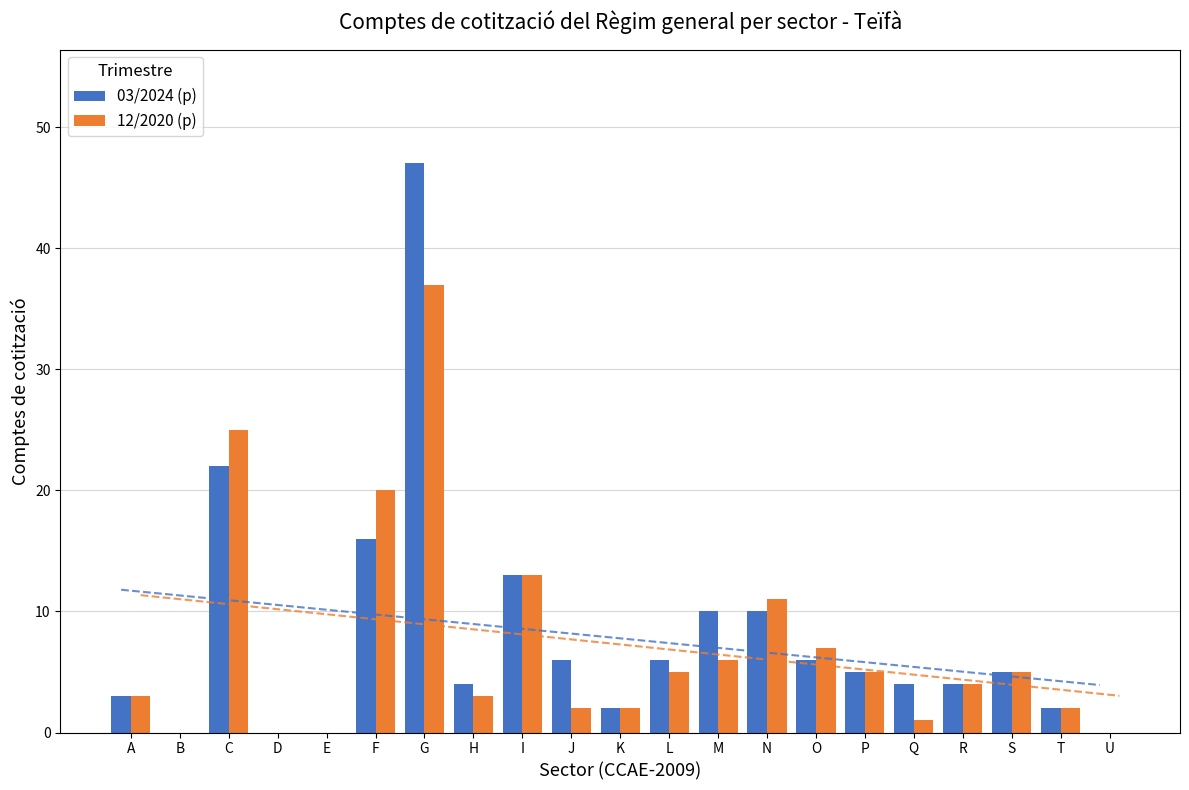

Is the value of 03/2024 (p) at I greater than the value of 12/2020 (p) at C?

No